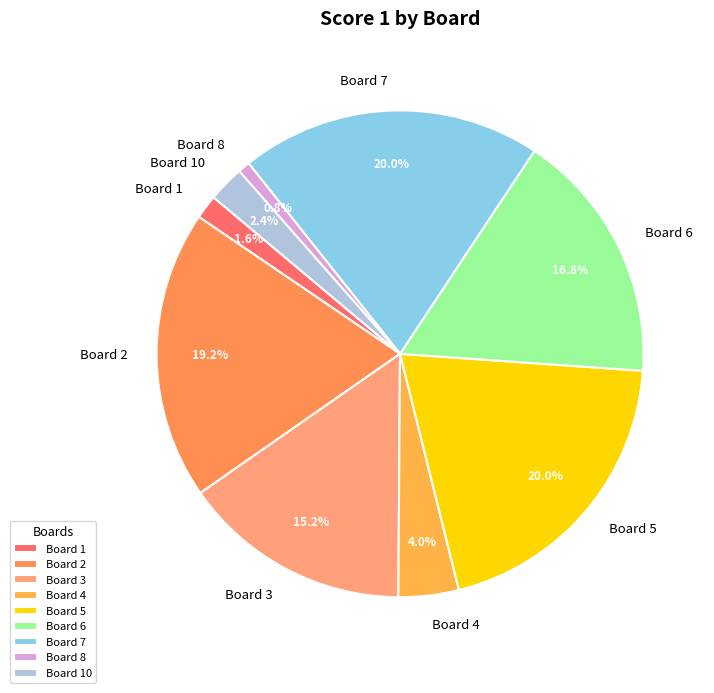

Does any single category account for the majority?

No